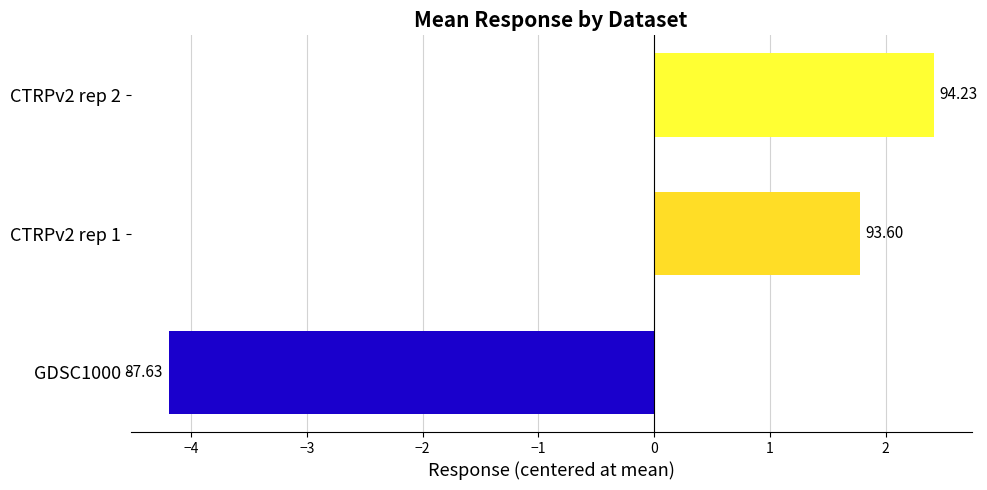

How many bars are there in total?

3